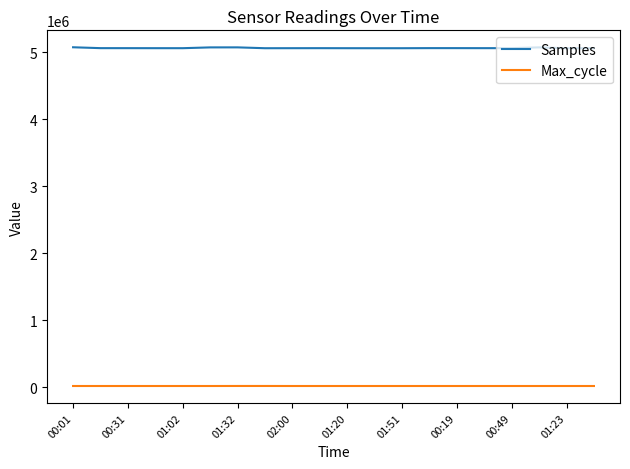

True or false: Max_cycle has more than 2 points higher than both neighbors.

True